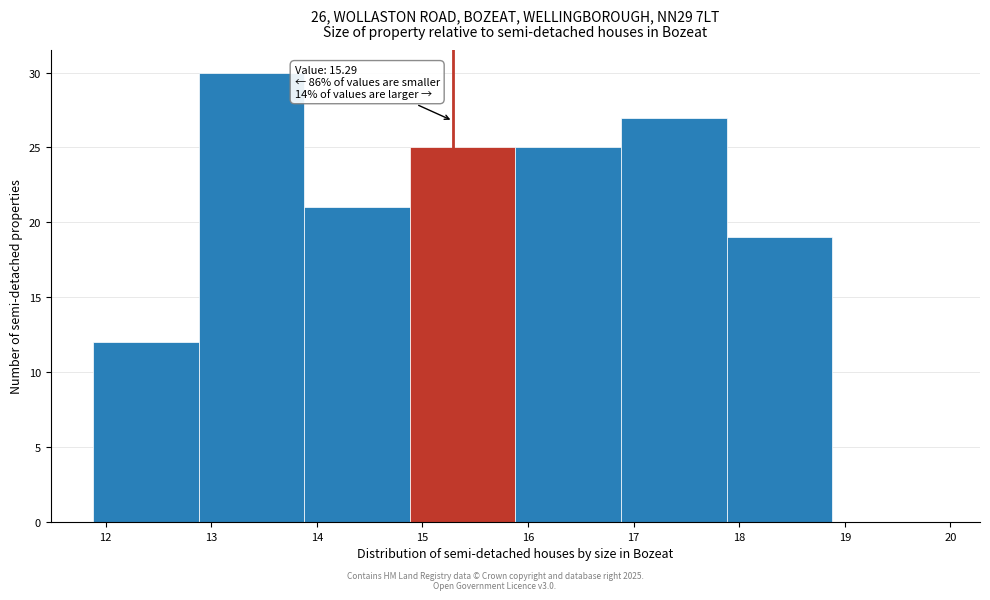

Over which range of the x-axis is the bar tallest?

12.88 to 13.88